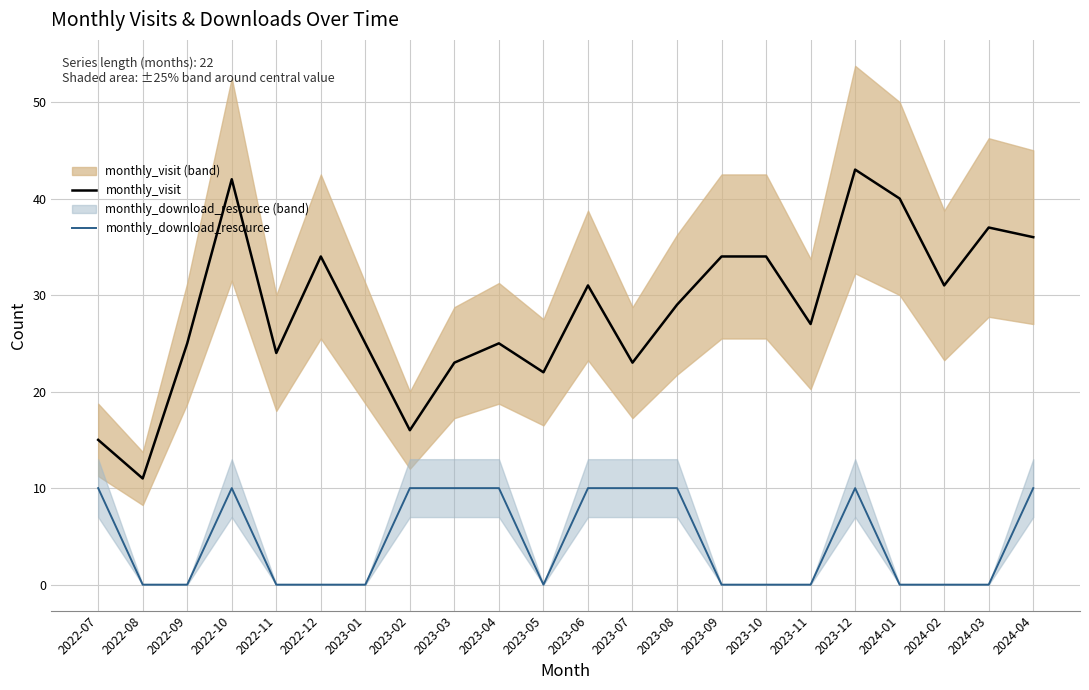

What is the difference between the maximum and minimum values in the monthly_download_resource series?

10